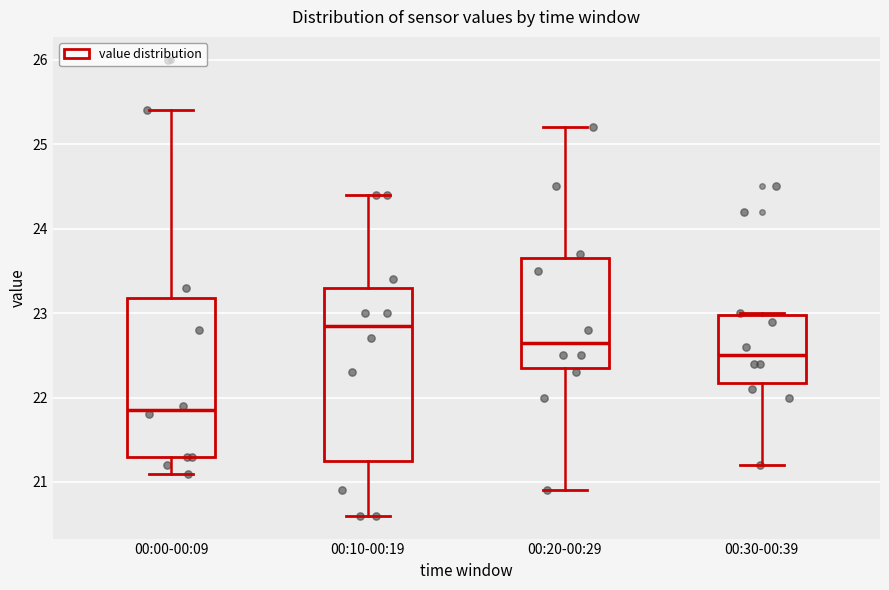

Comparing the boxes themselves (not the whiskers), which one is the tallest?

00:10-00:19